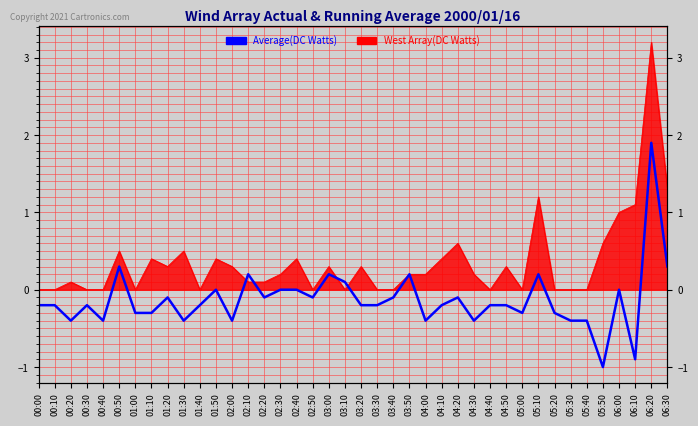

Count the number of values greater than 0.

8